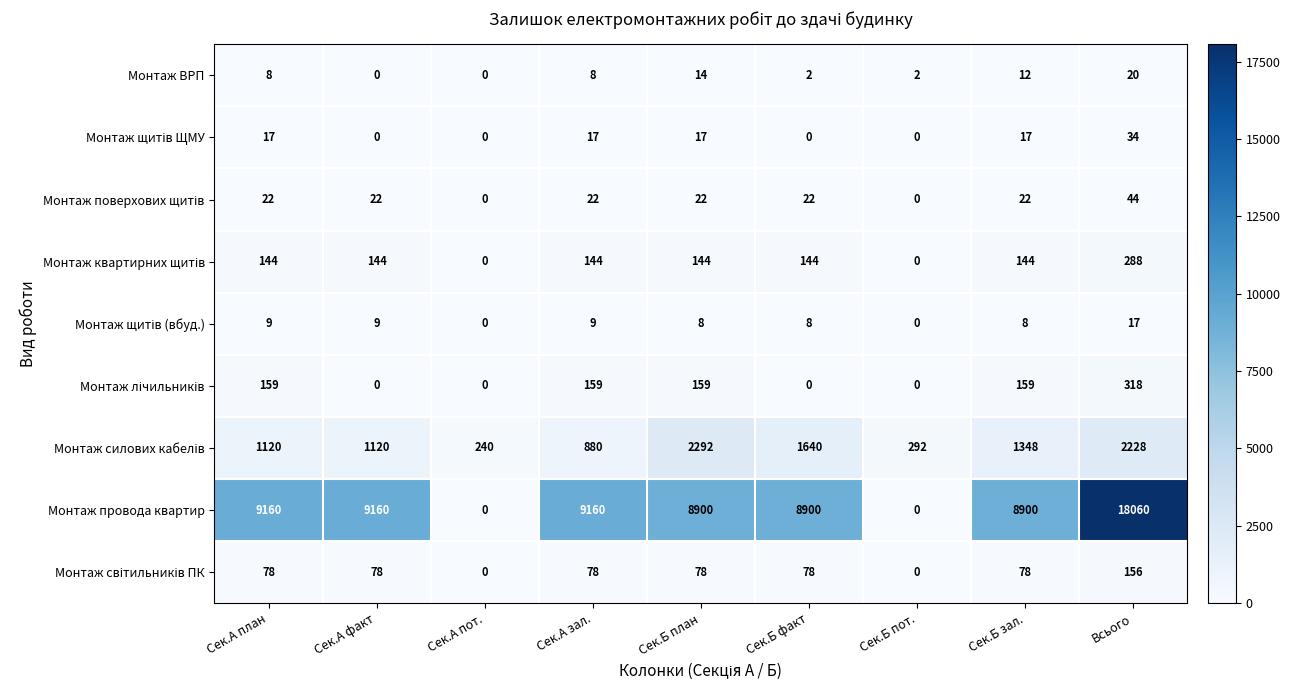

What is the maximum value shown in the chart?

18060